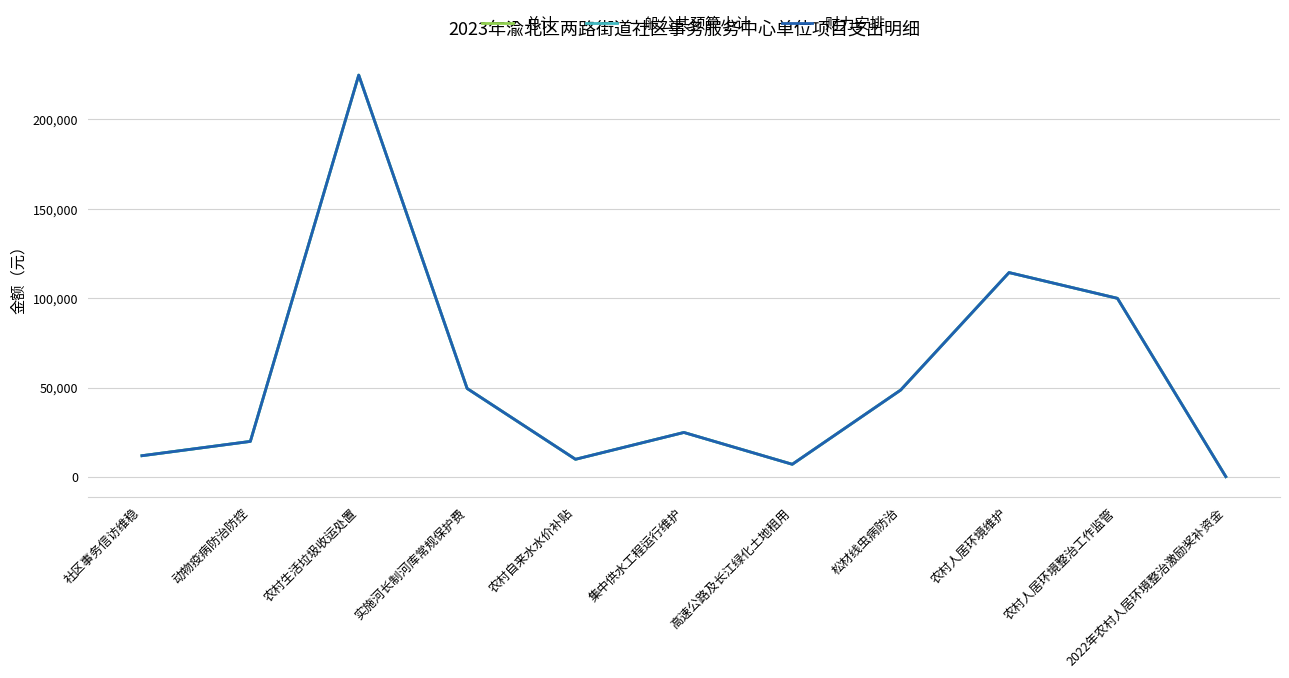

Between 动物疫病防治防控 and 集中供水工程运行维护, which series saw the biggest shift?

总计